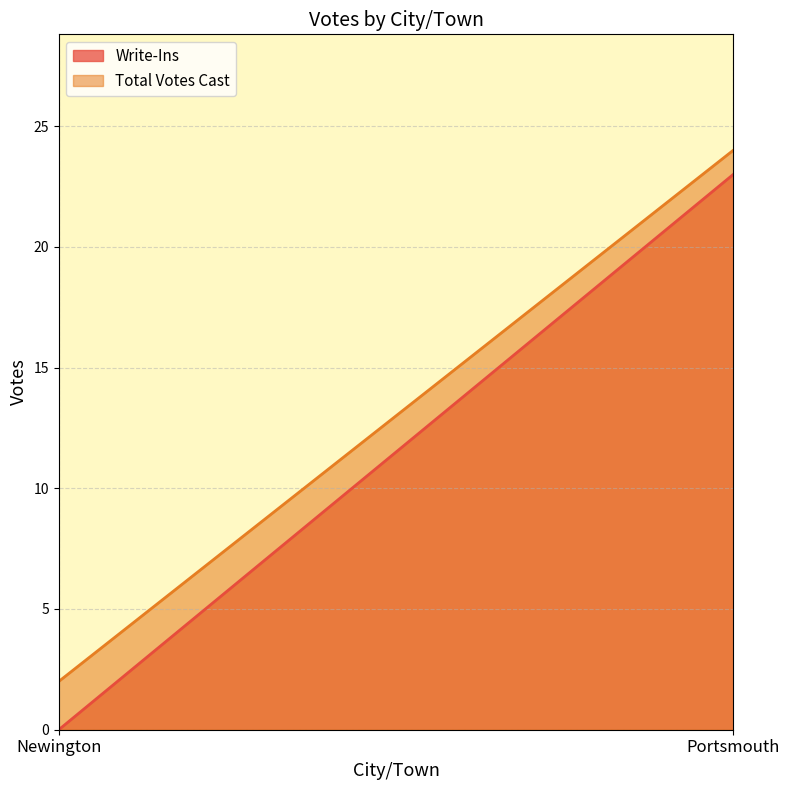

What is the maximum value for Total Votes Cast?

24